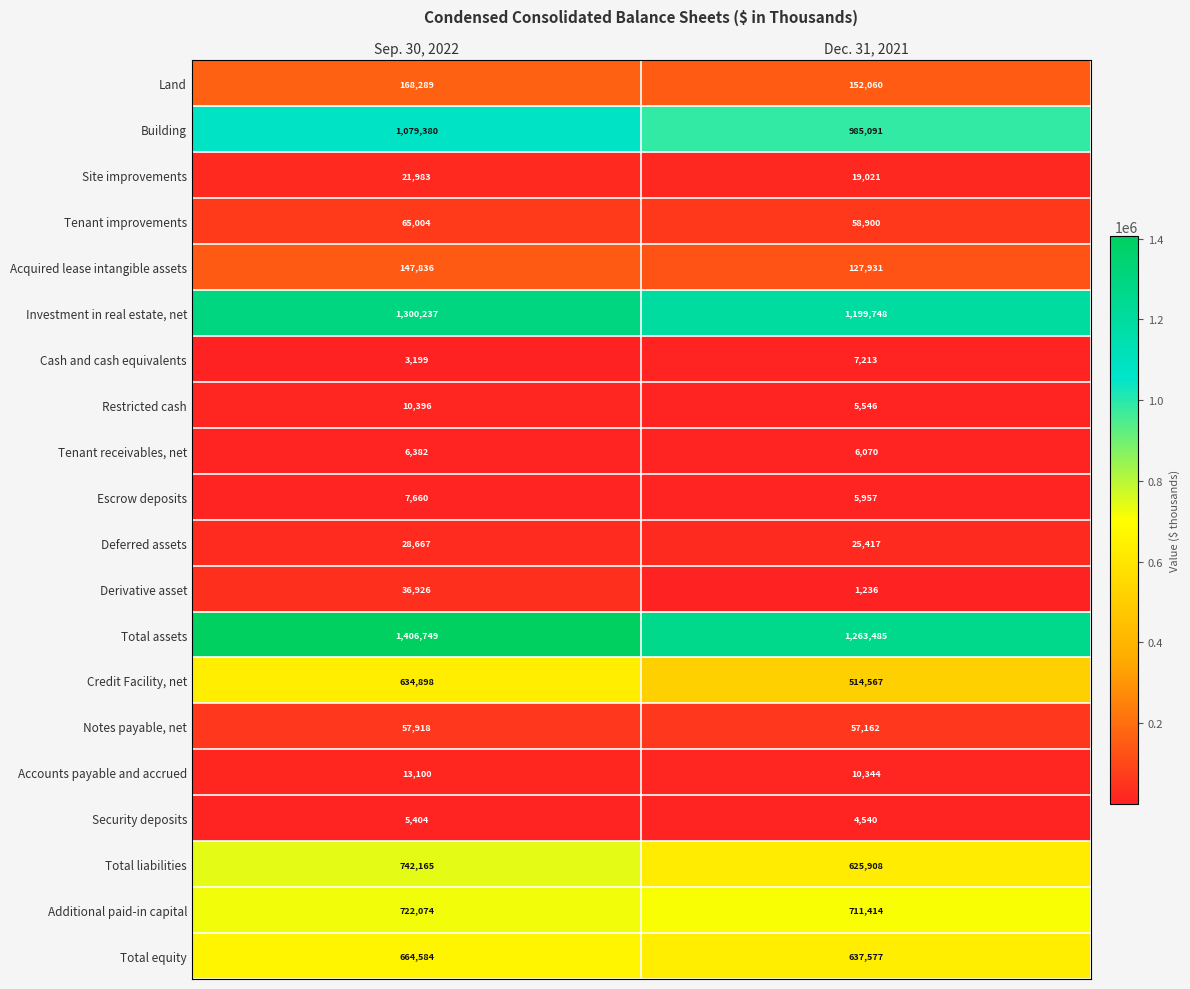

At Sep. 30, 2022, list the series in order from smallest to largest.

Cash and cash equivalents, Security deposits, Tenant receivables, net, Escrow deposits, Restricted cash, Accounts payable and accrued, Site improvements, Deferred assets, Derivative asset, Notes payable, net, Tenant improvements, Acquired lease intangible assets, Land, Credit Facility, net, Total equity, Additional paid-in capital, Total liabilities, Building, Investment in real estate, net, Total assets